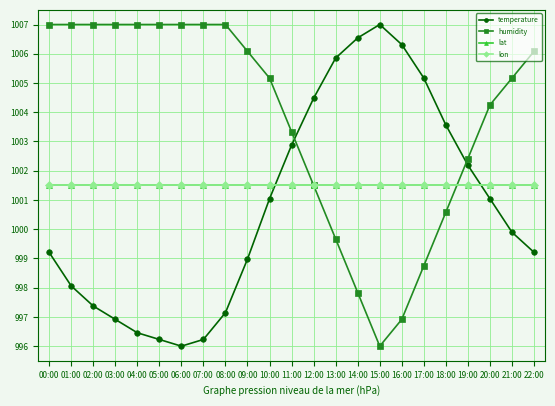

Between 02:00 and 15:00, which series saw the biggest shift?

humidity